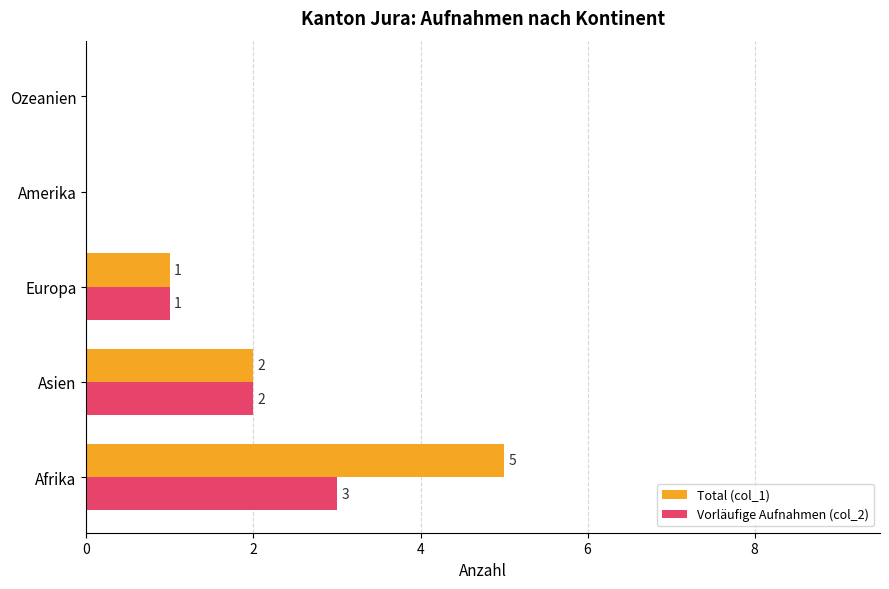

What is the total value across all series at Afrika?

8